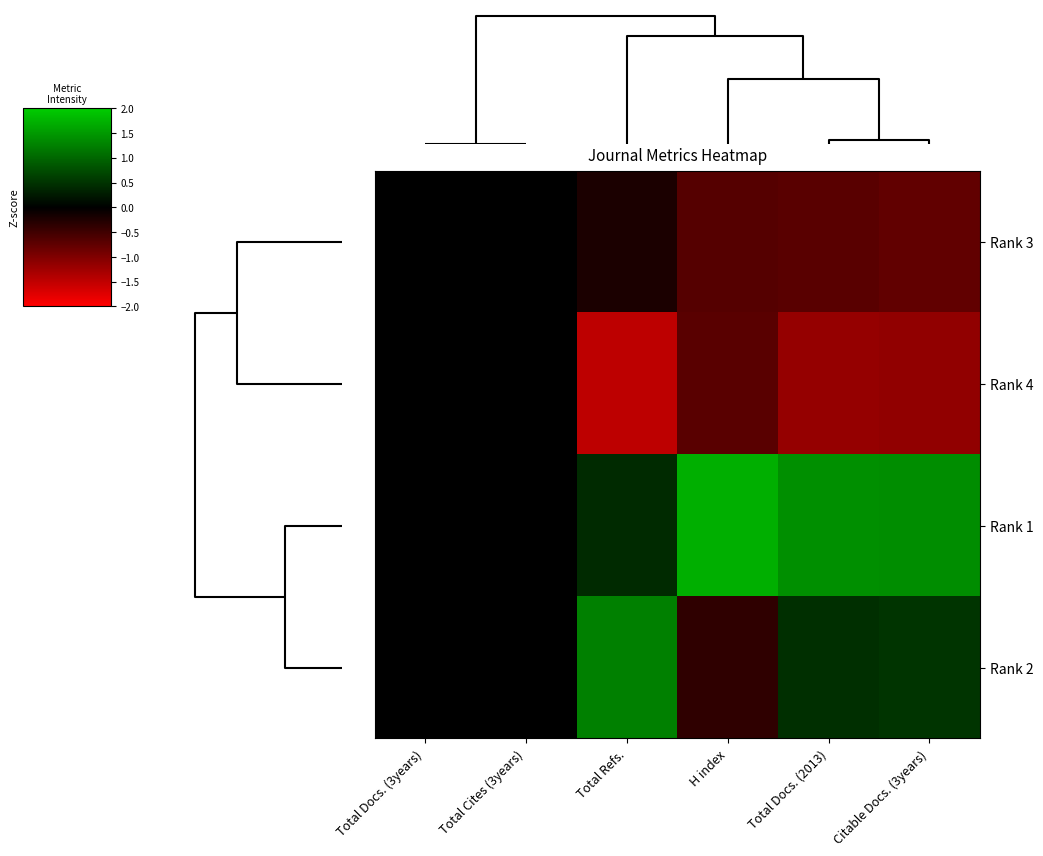

Which series has the largest range (max minus min)?

Rank 1